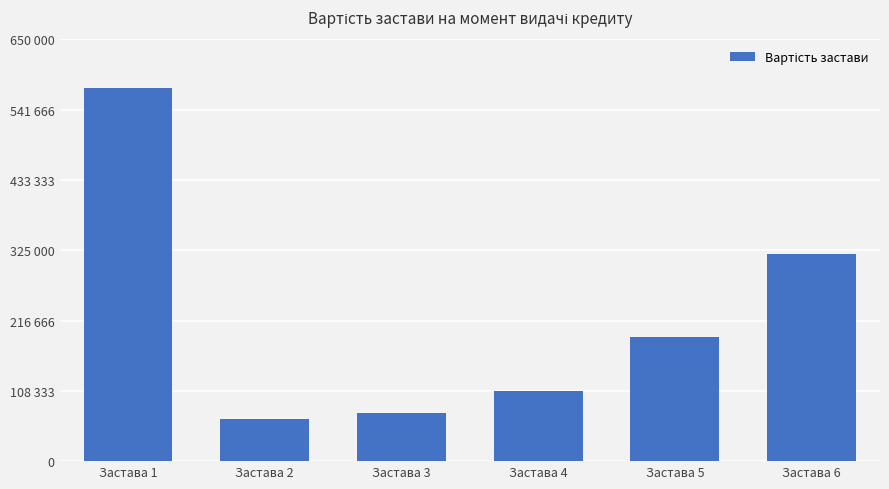

Are the bars horizontal?

No